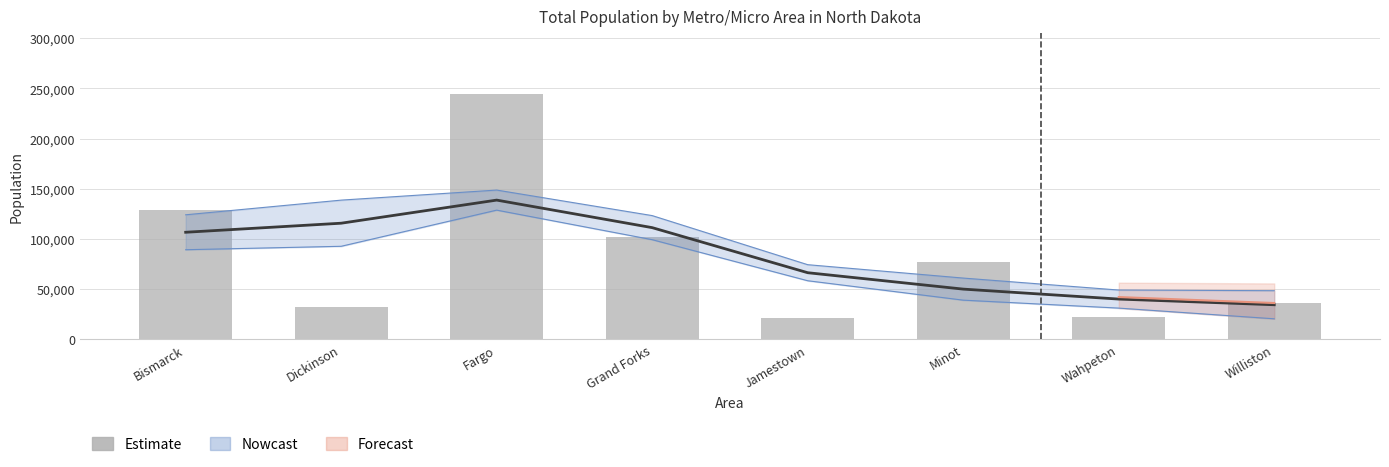

Rank the categories by value from lowest to highest.

Jamestown, Wahpeton, Dickinson, Williston, Minot, Grand Forks, Bismarck, Fargo